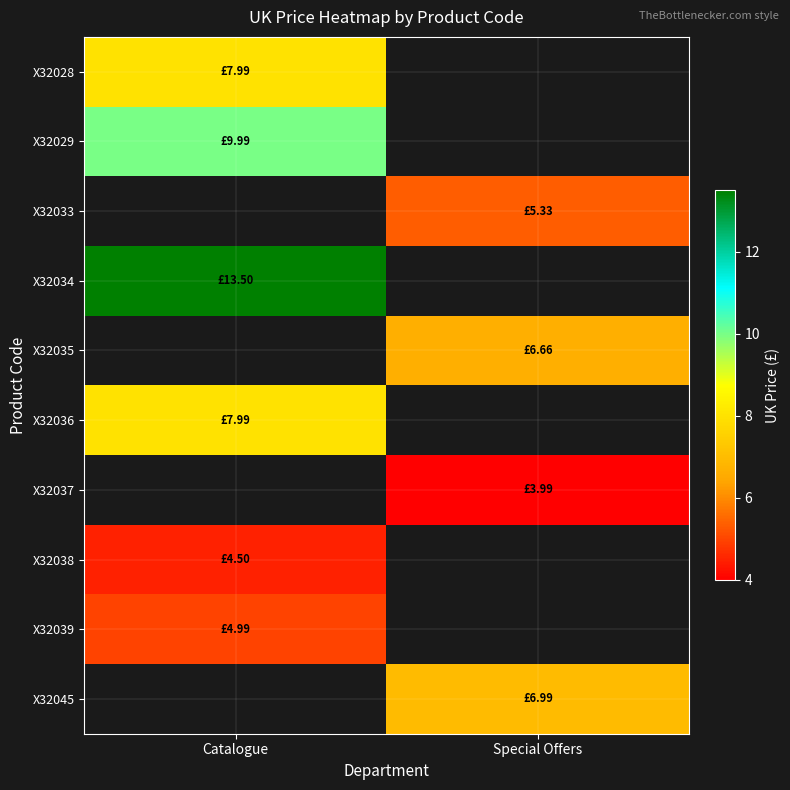

What is the minimum value shown in the chart?

4.0